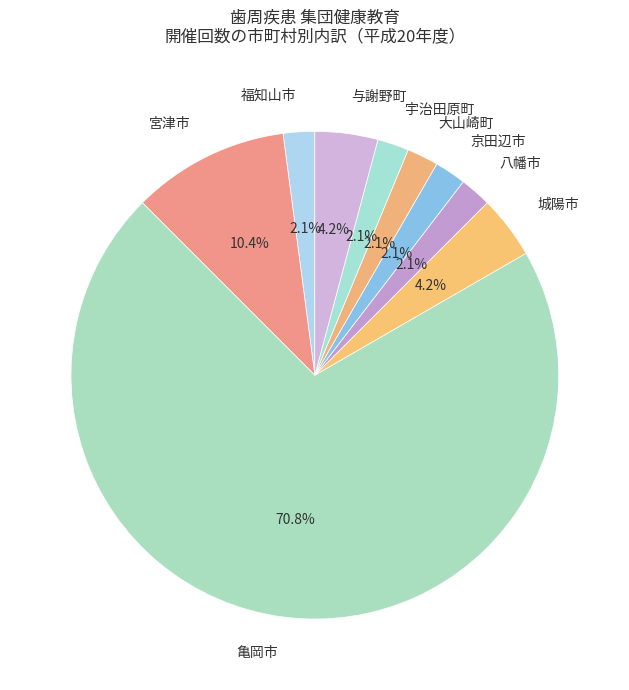

What is the largest slice in the pie chart?

亀岡市